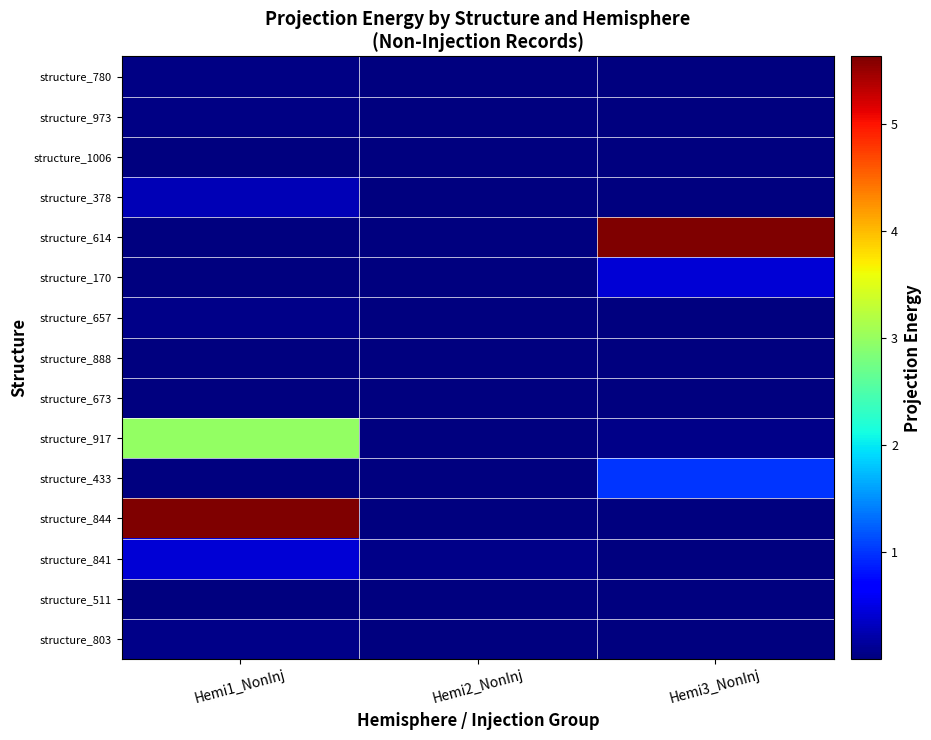

Between Hemi1_NonInj and Hemi2_NonInj, which series saw the biggest shift?

structure_844